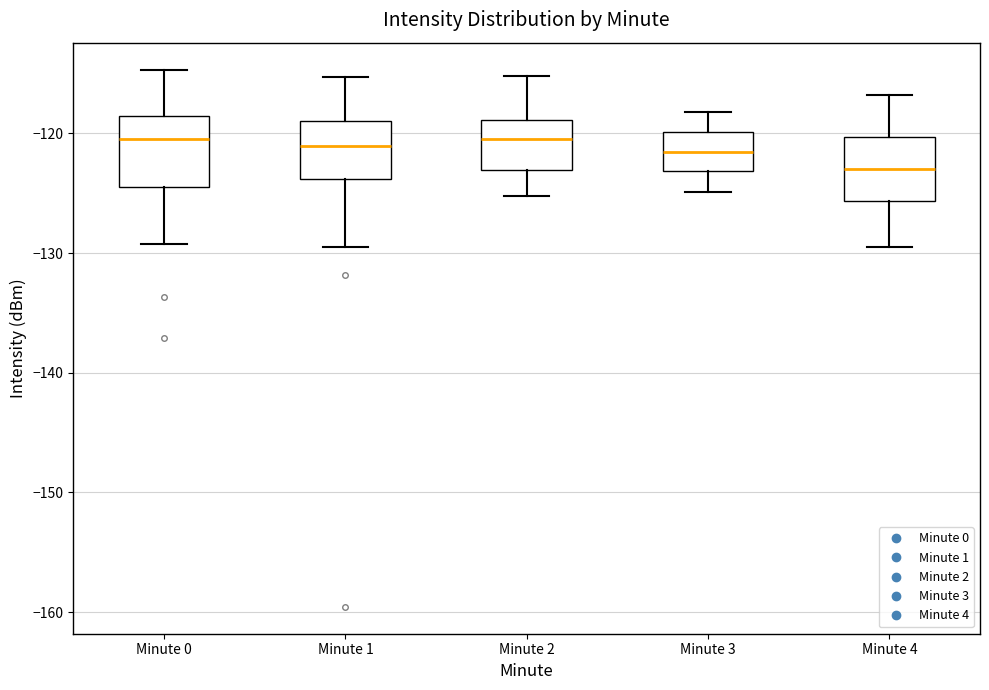

Reading left to right, read every box against the y-axis: the position of its median line, the range the box covers, and the ends of its whiskers. The values are not printed on the chart, so give them approximately, as read against the axis.

Minute 0: median -120, box -124 to -119, whiskers -129 to -115
Minute 1: median -121, box -124 to -119, whiskers -130 to -115
Minute 2: median -120, box -123 to -119, whiskers -125 to -115
Minute 3: median -122, box -123 to -120, whiskers -125 to -118
Minute 4: median -123, box -126 to -120, whiskers -129 to -117